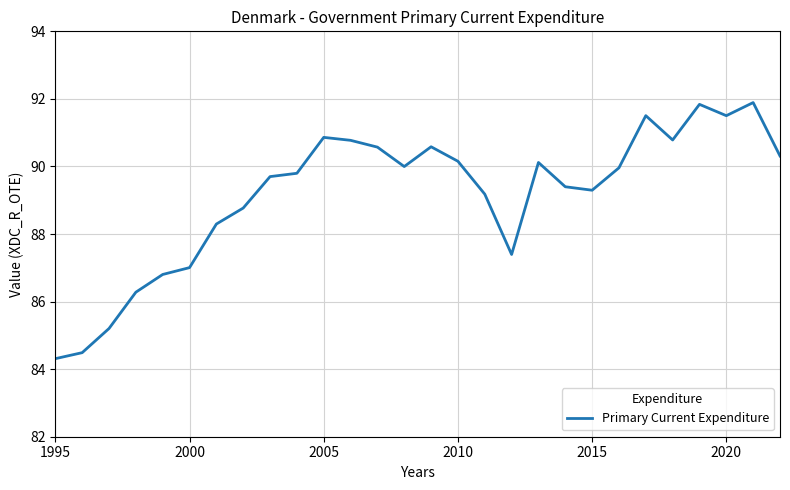

How many interior local peaks (higher than both neighbors) does the data have?

6